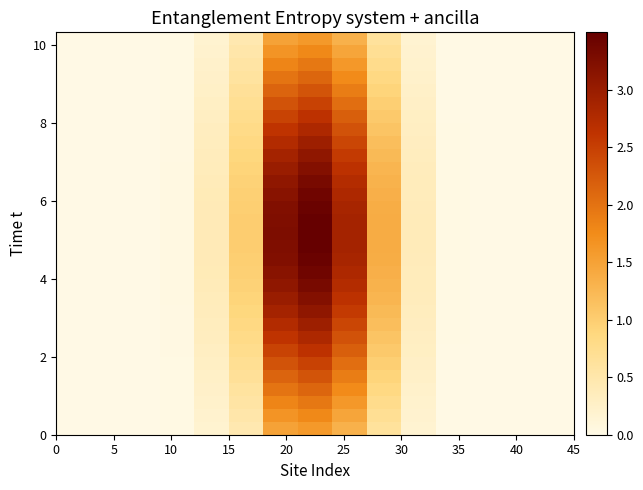

What is the greatest value displayed?

3.5